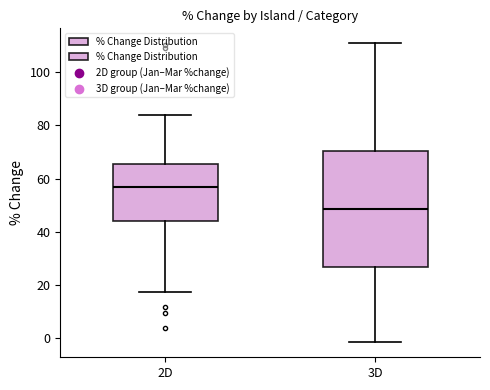

Where does the upper whisker of the box for 3D end on the y-axis? The values are not printed on the chart, so give them approximately, as read against the axis.

110